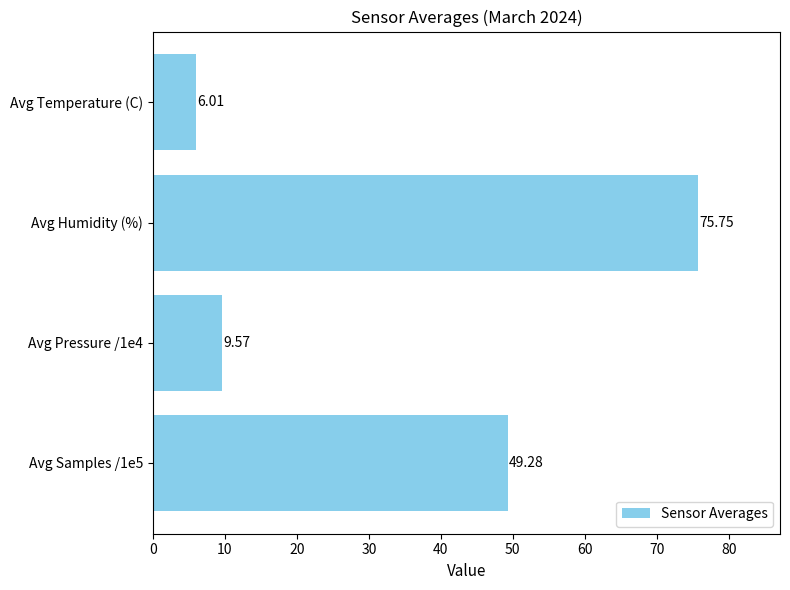

How many categories are shown in the chart?

4